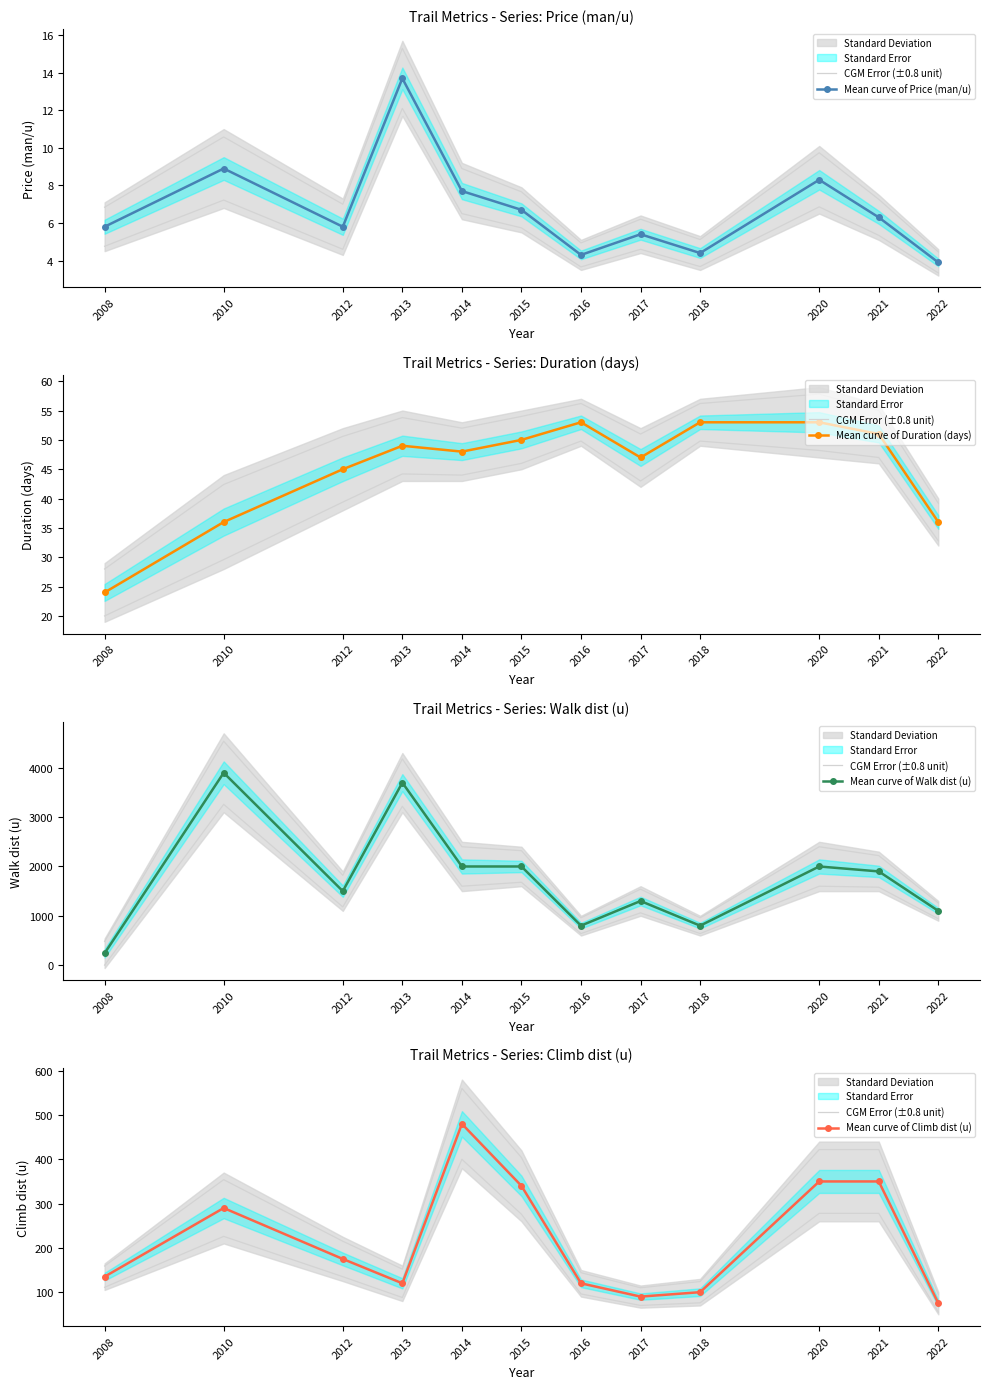

What is the highest value of the Mean curve of Duration (days) series?

53.0